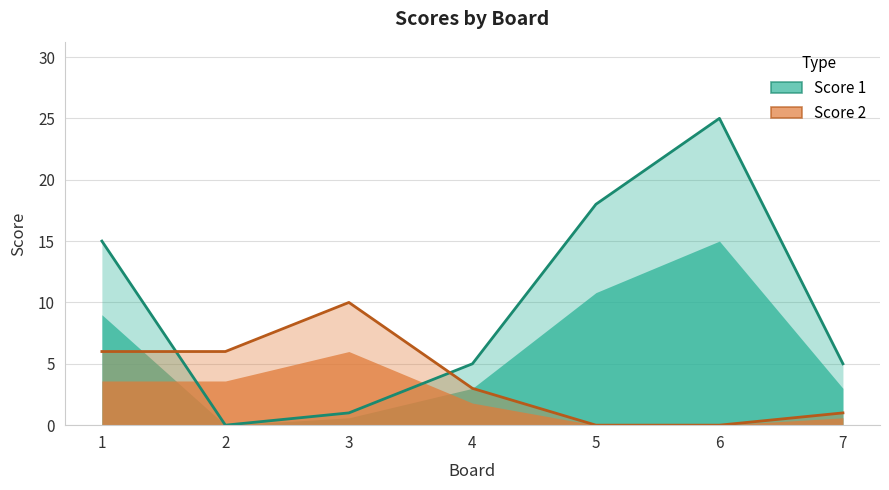

Rank the series by their maximum value, from highest to lowest.

Score 1, Score 2